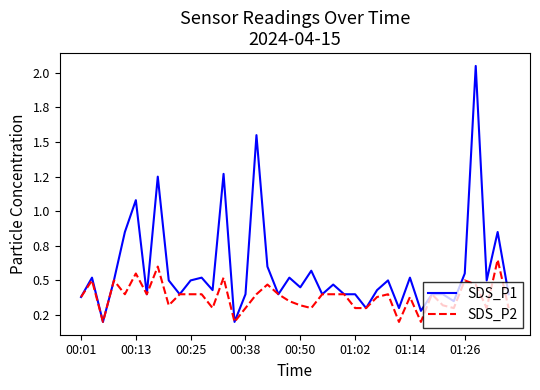

Does the chart have visible grid lines?

No